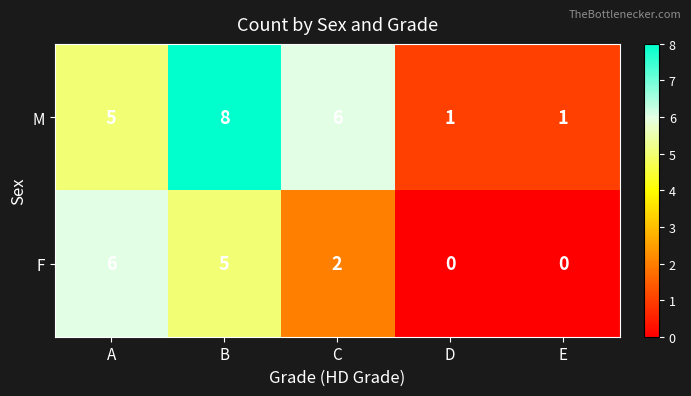

Which series changed the most between C and D?

M